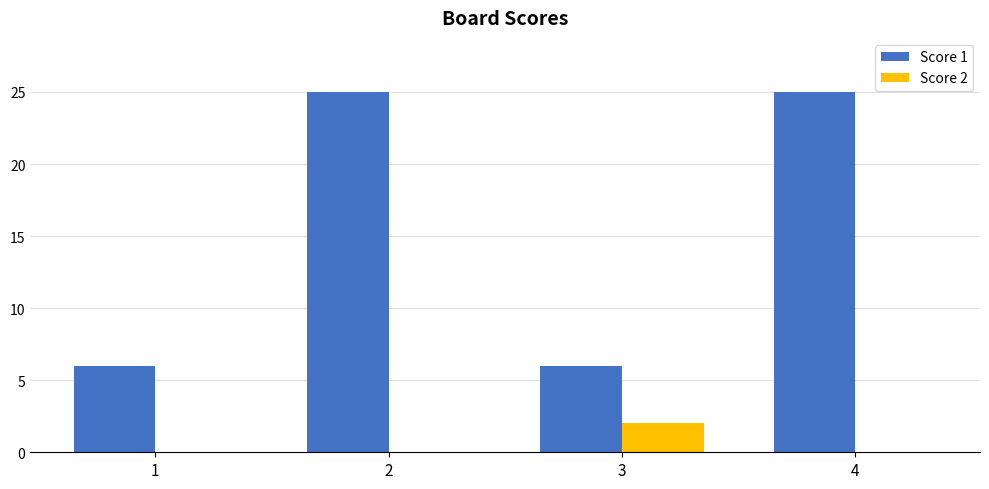

What is the sum of the Score 1 values at 2 and 1?

31